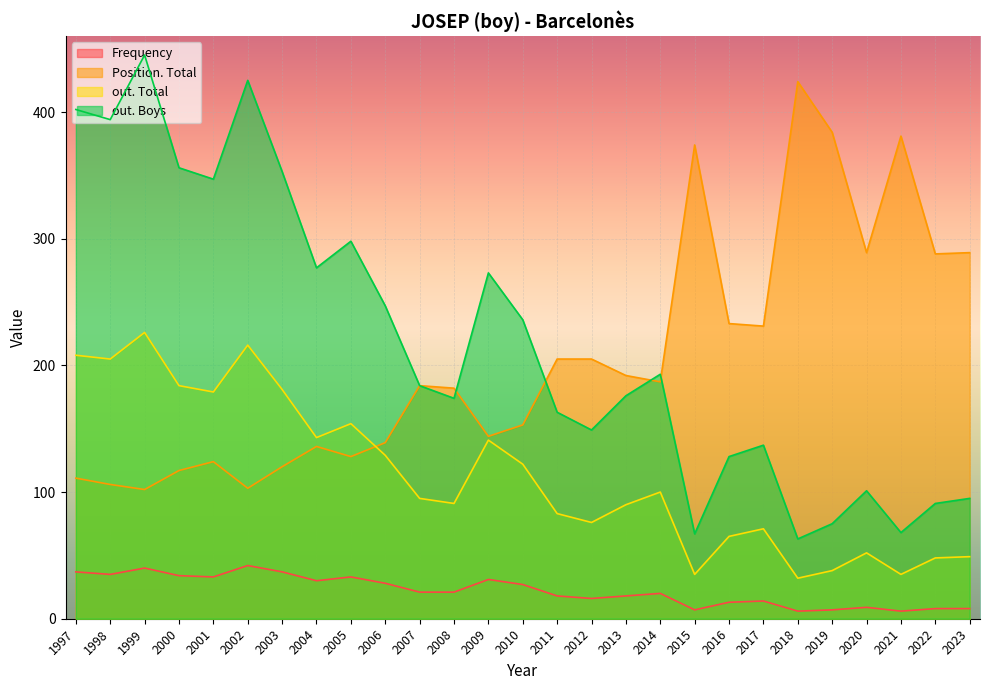

True or false: out. Boys has a value of 356 at 2000.

True